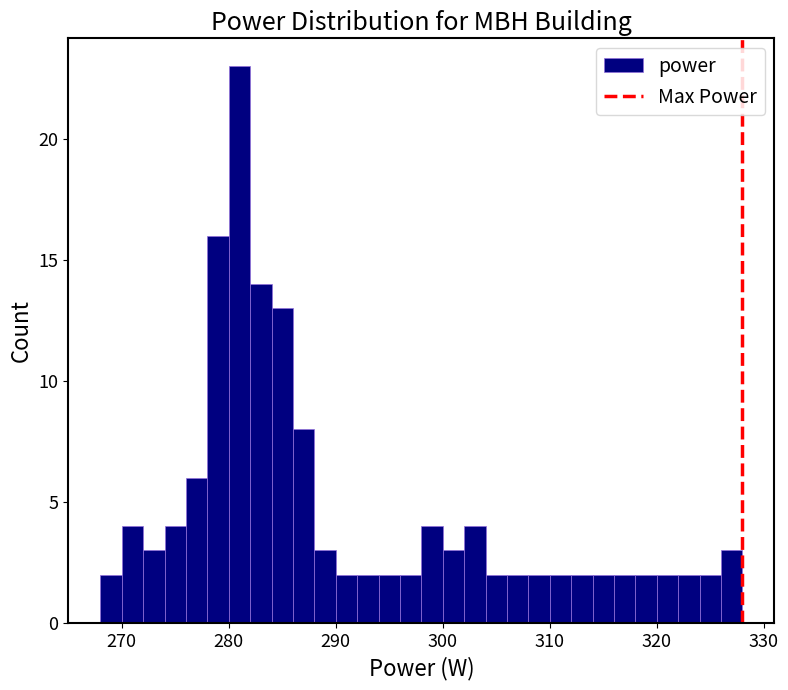

Around what value on the x-axis is the tallest bar? Give the approximate position of its centre, as read against the axis.

281